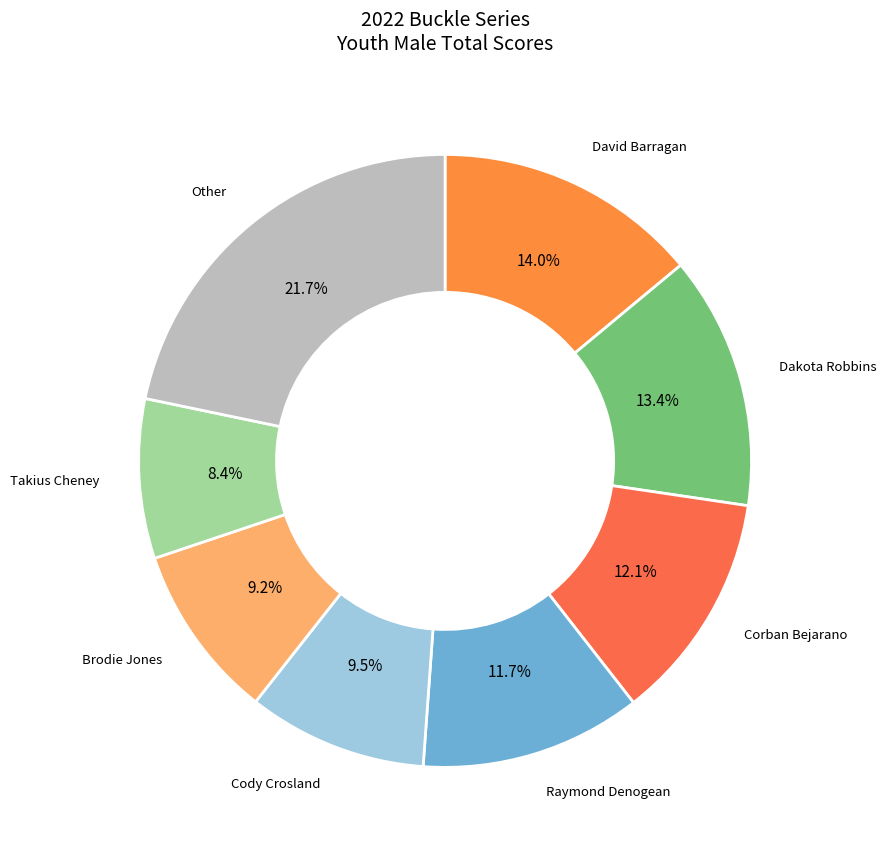

Is there any slice that represents more than half of the pie?

No